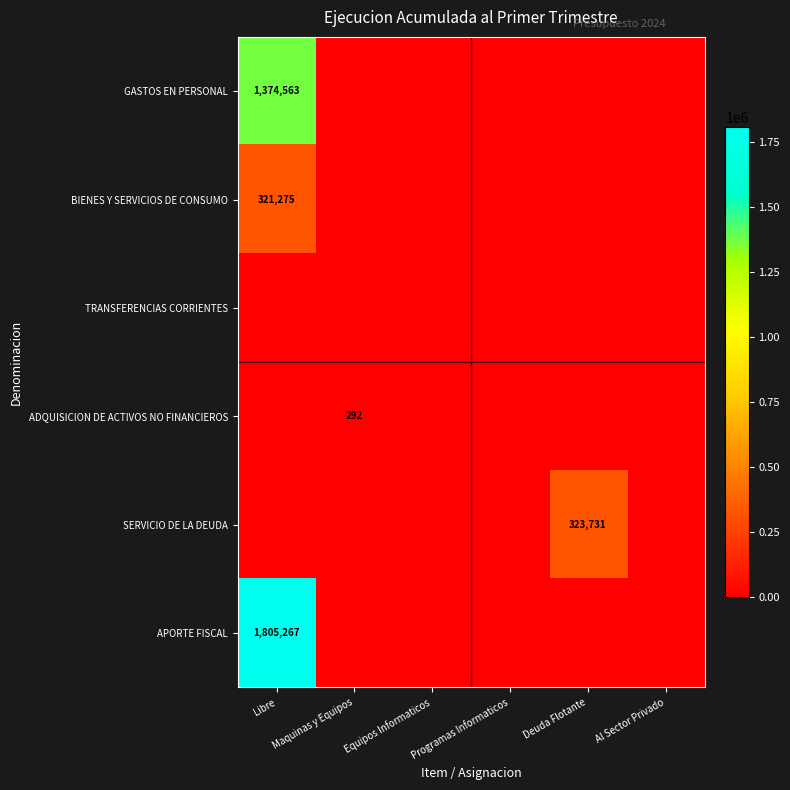

True or false: APORTE FISCAL has a value of 1805267 at Libre.

True